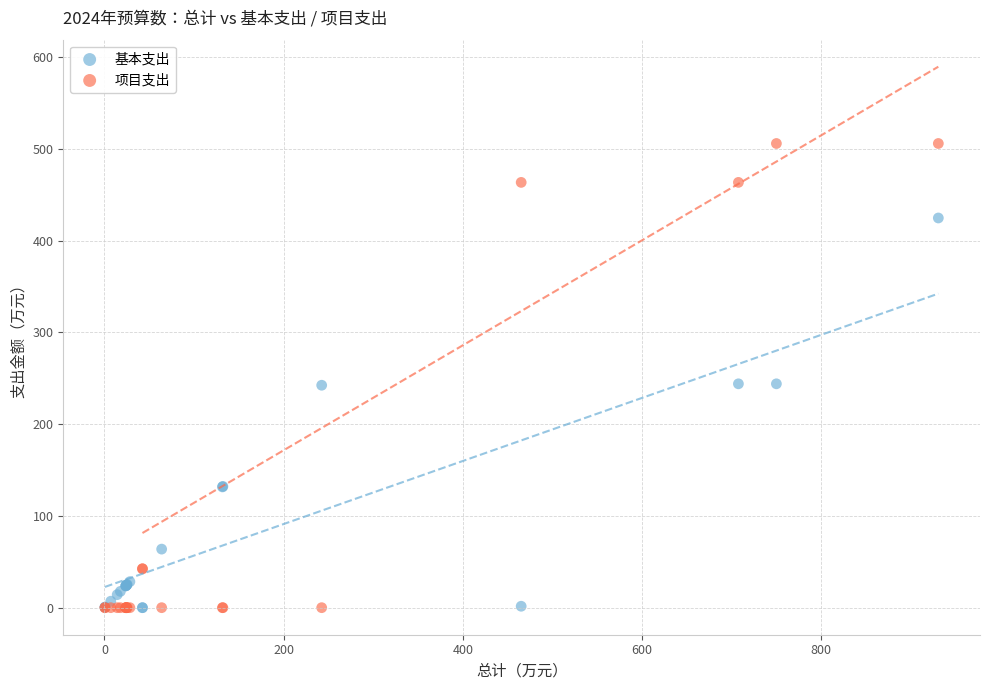

What are all the series names shown in the legend?

基本支出, 项目支出